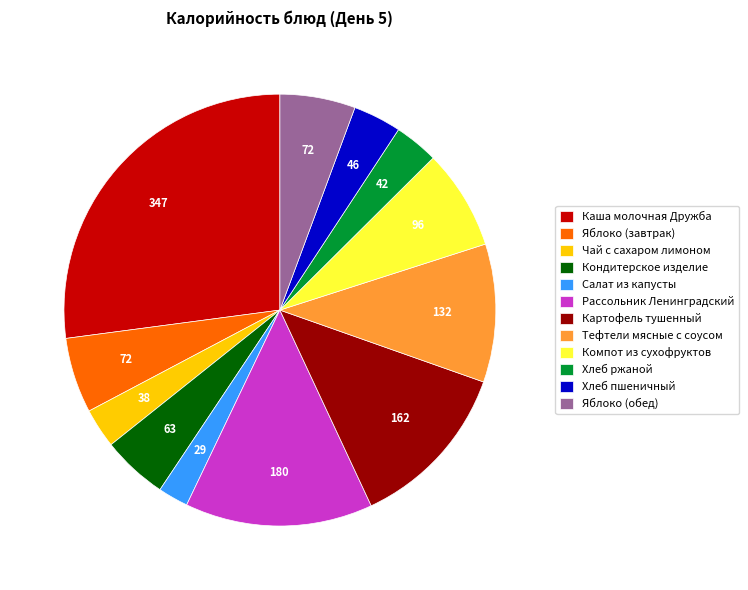

Is Каша молочная Дружба the majority of the pie?

No